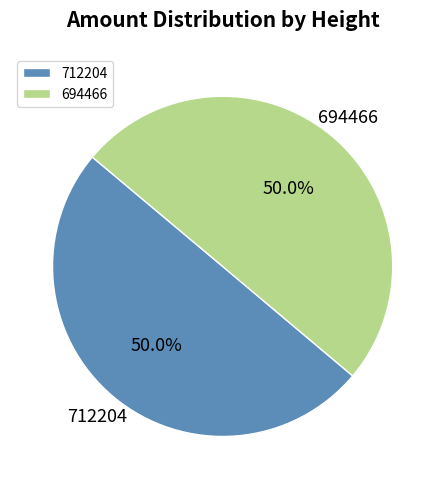

Count the number of slices in the pie.

2